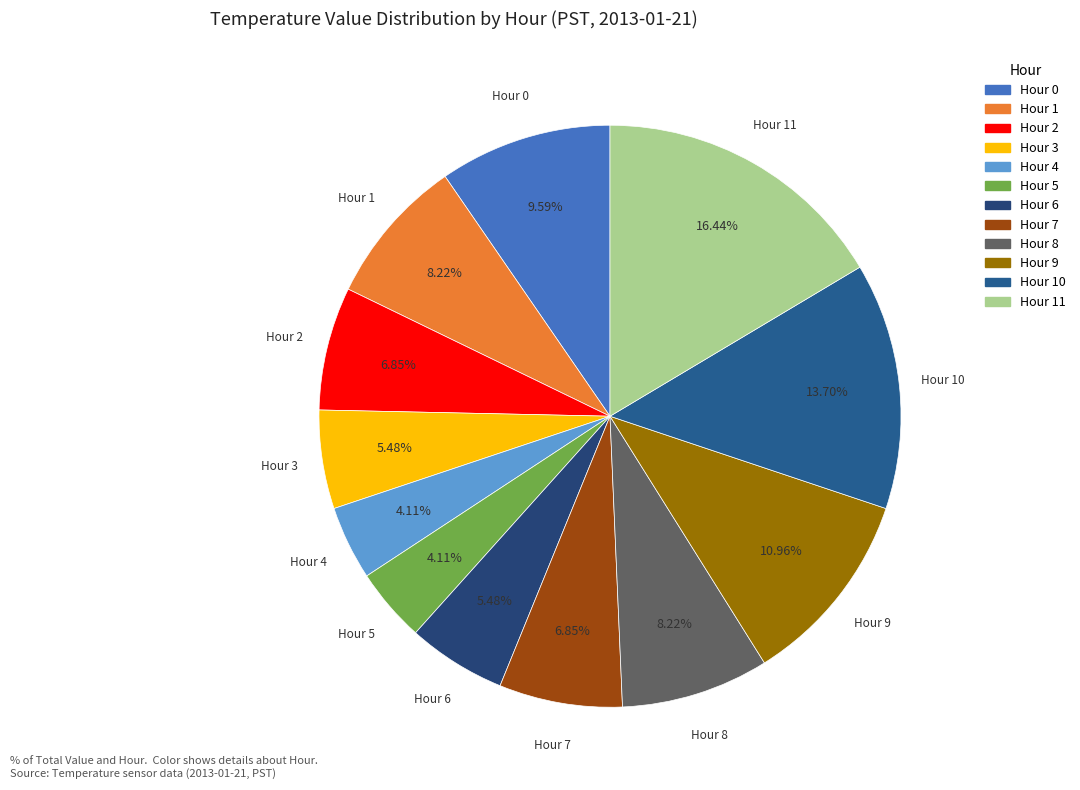

To the nearest percent, what is the average slice percentage?

8%